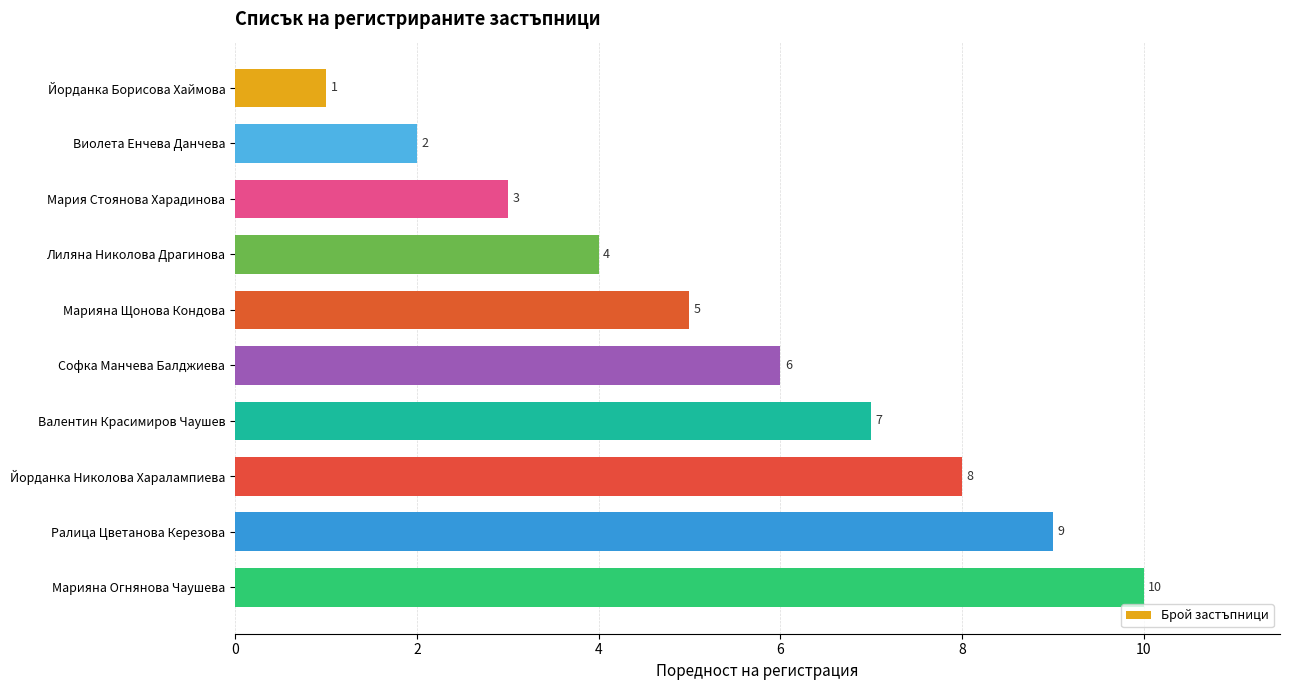

What is the difference between the second highest and second lowest values?

7